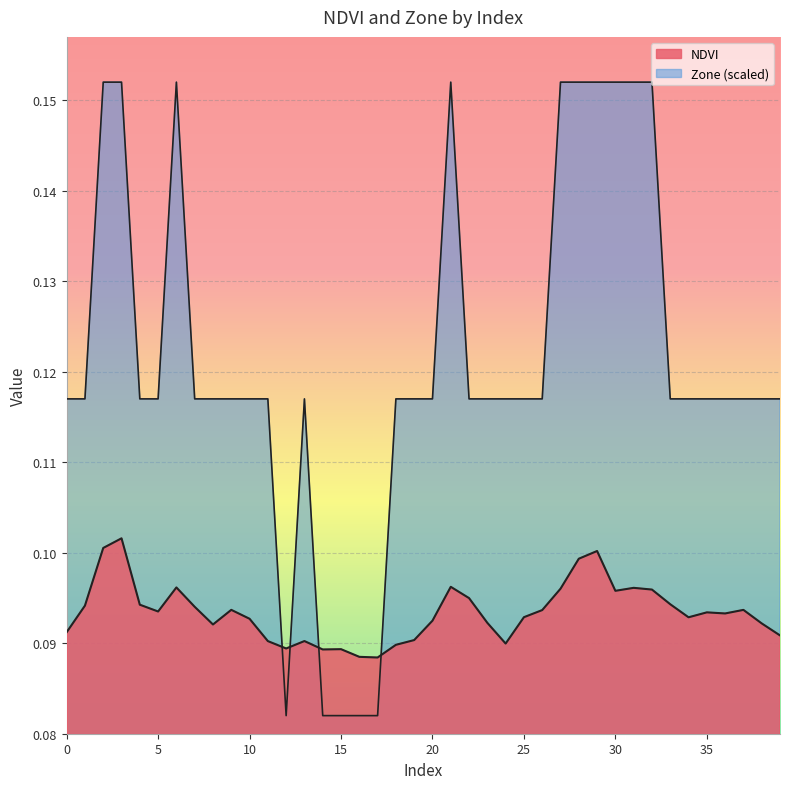

Reading right to left, list all the values displayed in this chart.

NDVI: 39=0.1	38=0.1	37=0.1	36=0.1	35=0.1	34=0.1	33=0.1	32=0.1	31=0.1	30=0.1	29=0.1	28=0.1	27=0.1	26=0.1	25=0.1	24=0.1	23=0.1	22=0.1	21=0.1	20=0.1	19=0.1	18=0.1	17=0.1	16=0.1	15=0.1	14=0.1	13=0.1	12=0.1	11=0.1	10=0.1	9=0.1	8=0.1	7=0.1	6=0.1	5=0.1	4=0.1	3=0.1	2=0.1	1=0.1	0=0.1
Zone: 39=0.1	38=0.1	37=0.1	36=0.1	35=0.1	34=0.1	33=0.1	32=0.2	31=0.2	30=0.2	29=0.2	28=0.2	27=0.2	26=0.1	25=0.1	24=0.1	23=0.1	22=0.1	21=0.2	20=0.1	19=0.1	18=0.1	17=0.1	16=0.1	15=0.1	14=0.1	13=0.1	12=0.1	11=0.1	10=0.1	9=0.1	8=0.1	7=0.1	6=0.2	5=0.1	4=0.1	3=0.2	2=0.2	1=0.1	0=0.1